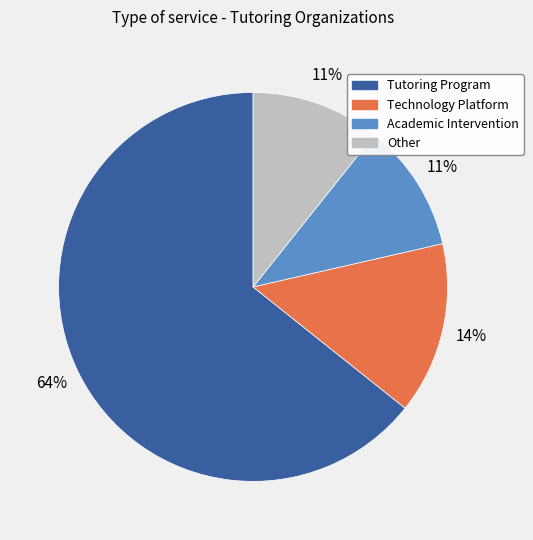

How many segments does this pie chart have?

4